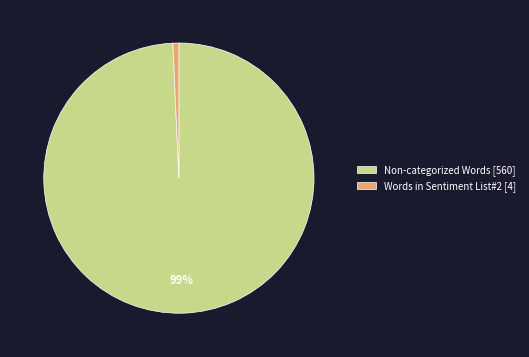

Is there any slice that represents more than half of the pie?

Yes